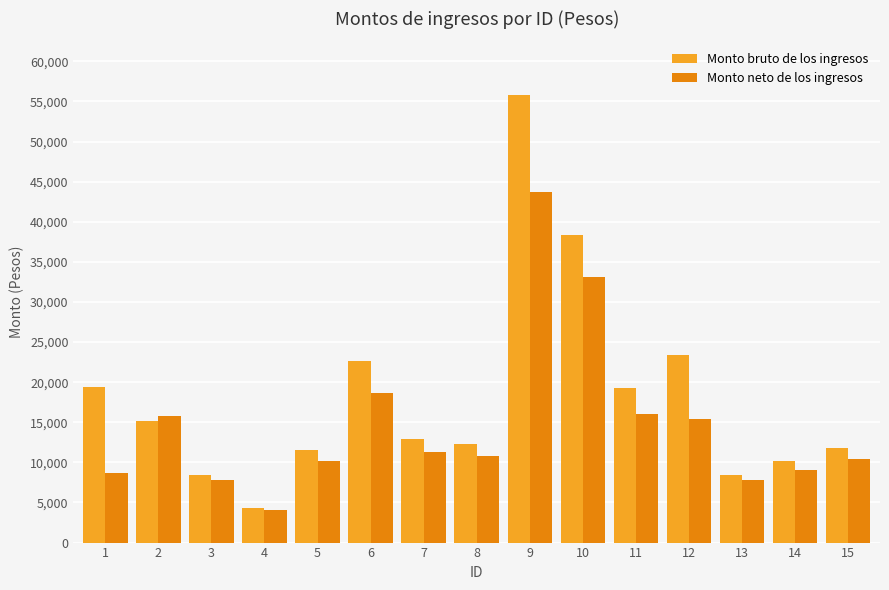

Does the chart contain any negative values?

No